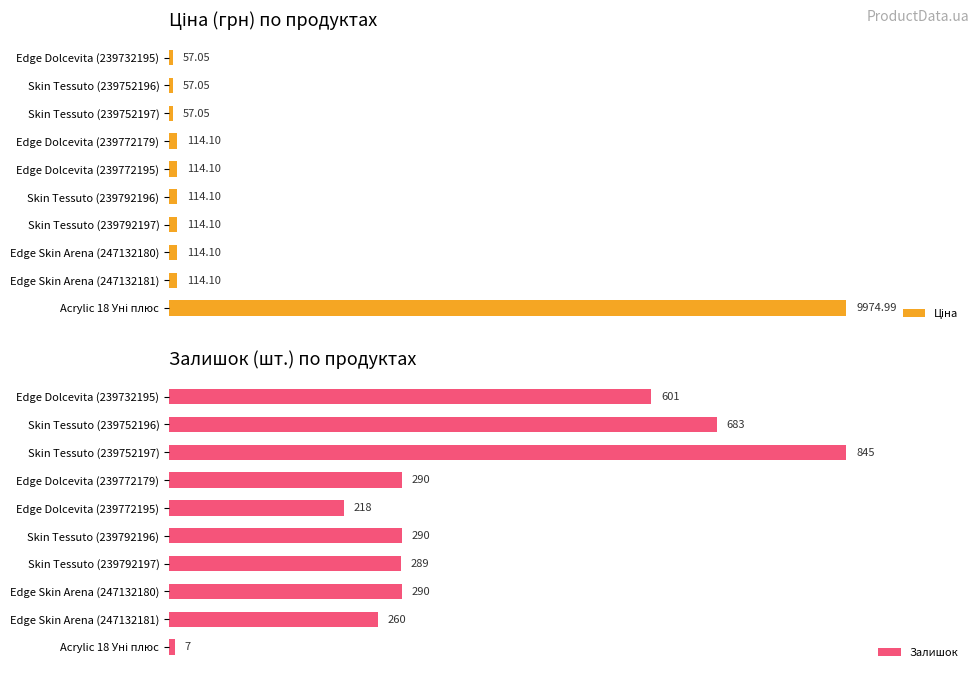

How many values in the Ціна series exceed 114?

7